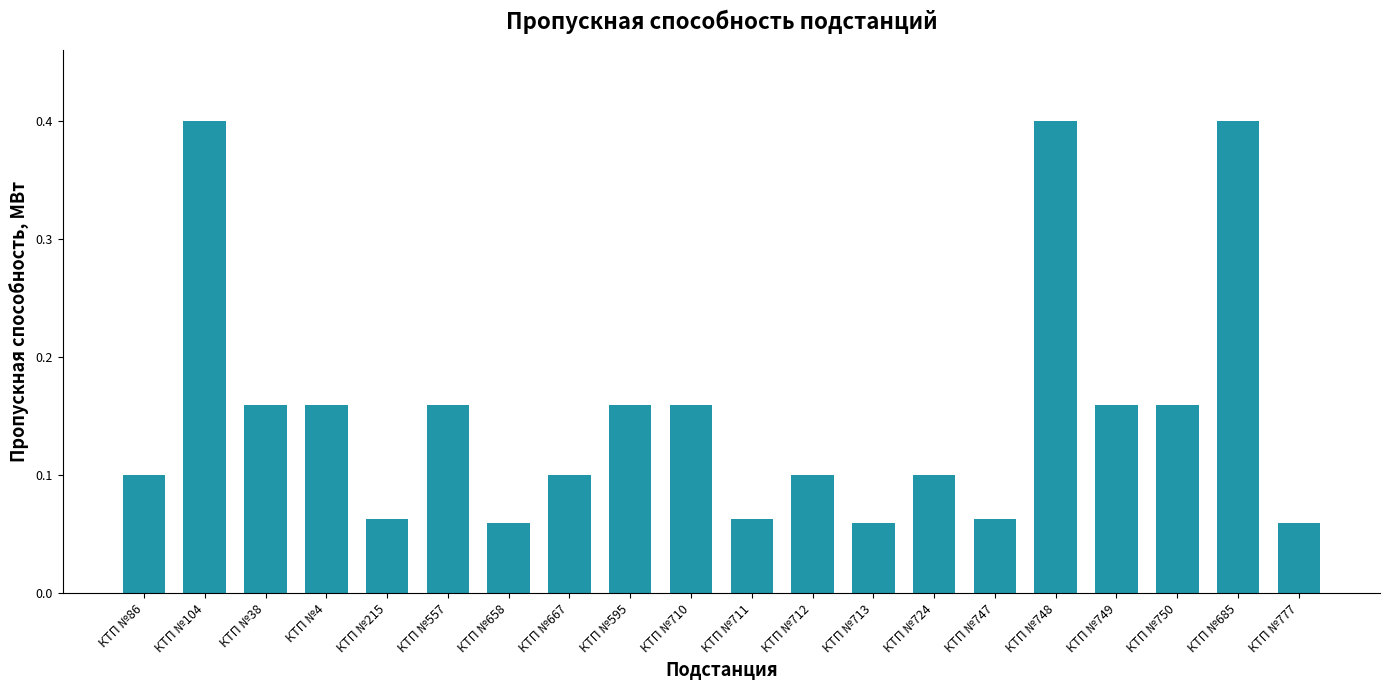

True or false: the data shows 0.1 at КТП №215.

True